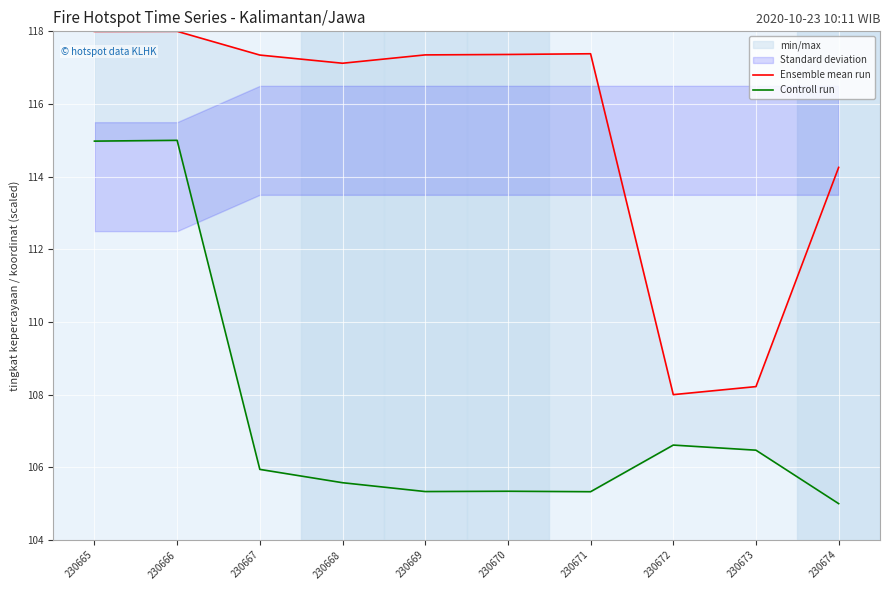

At which label does Ensemble mean run first exceed 117?

230665